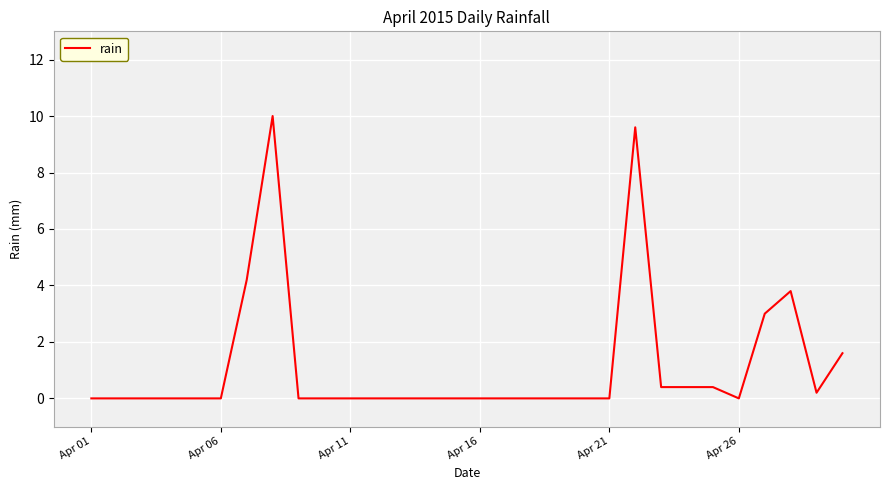

How many series are shown in this chart?

1